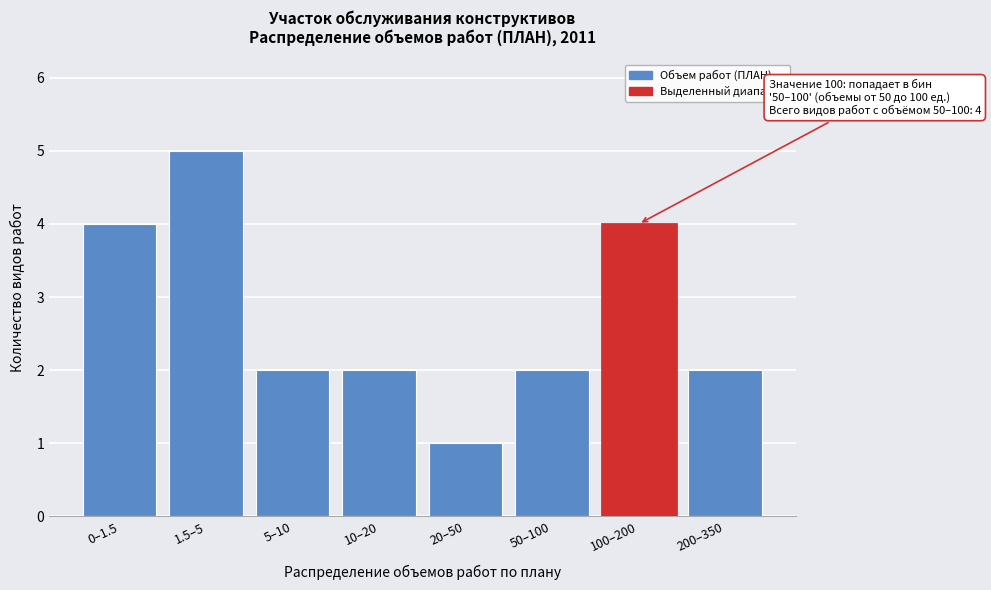

Reading left to right, transcribe all the data shown in this chart.

0–1.5=4	1.5–5=5	5–10=2	10–20=2	20–50=1	50–100=2	100–200=4	200–350=2